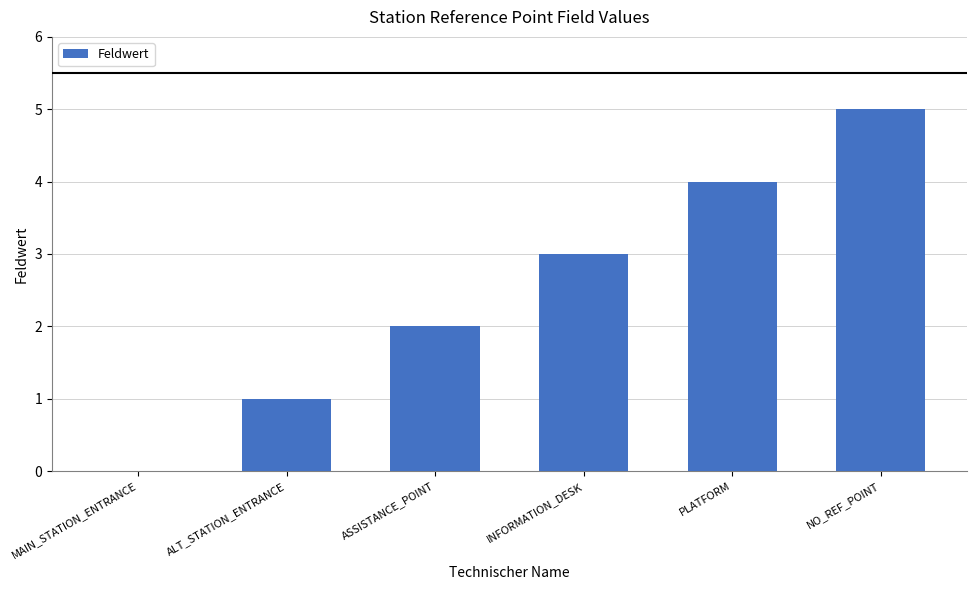

What is the sum of the values at ALT_STATION_ENTRANCE and ASSISTANCE_POINT?

3